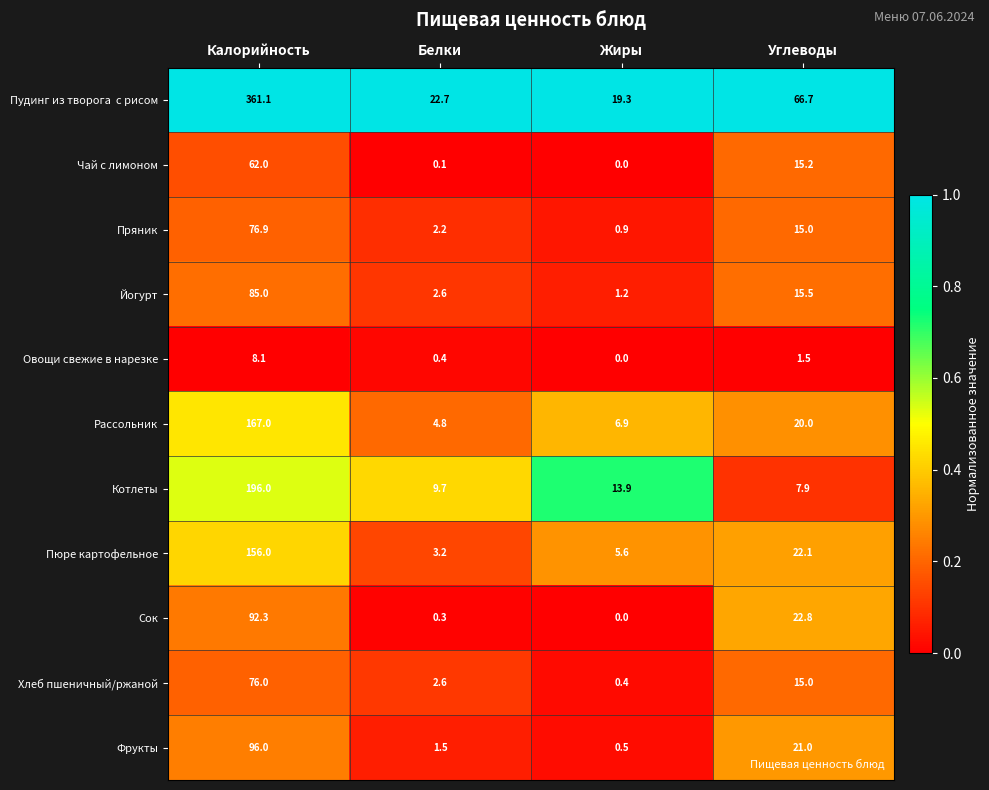

Which category has the lowest value across all series?

Жиры